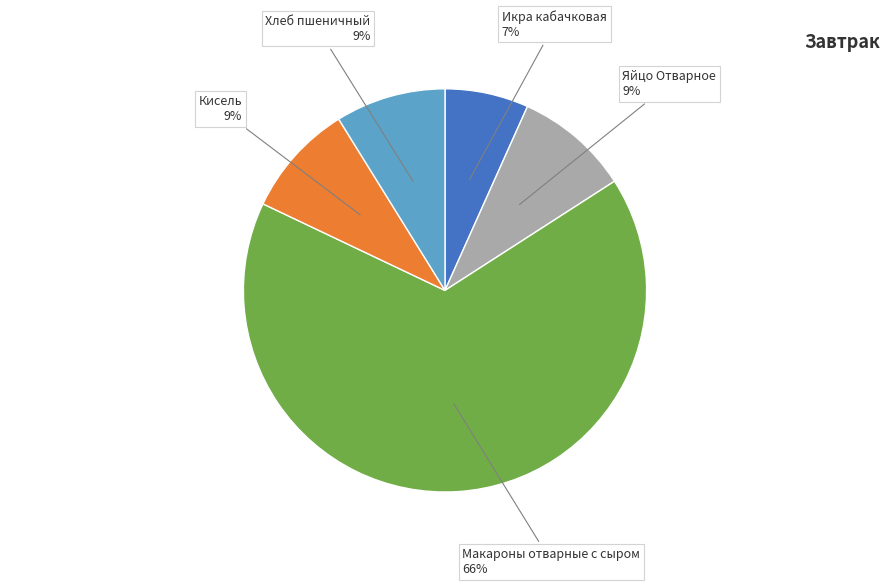

To the nearest percent, what is the difference between the largest and smallest slice percentages?

59%